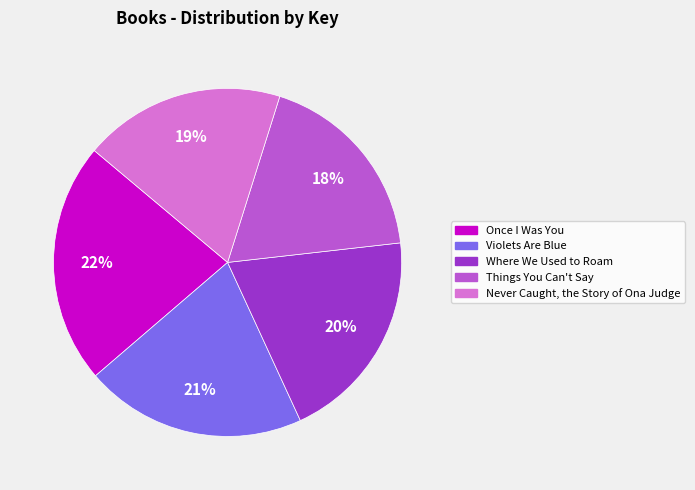

True or false: Once I Was You accounts for 22% of the total.

True